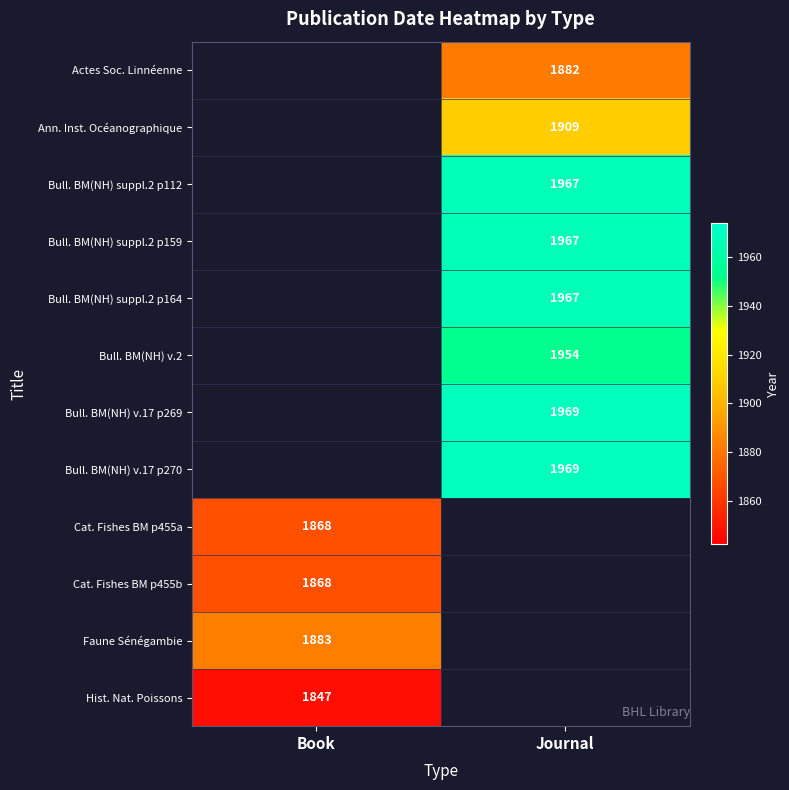

The Bull. BM(NH) v.17 p269 series shows 1313.4 at Journal. True or false?

False